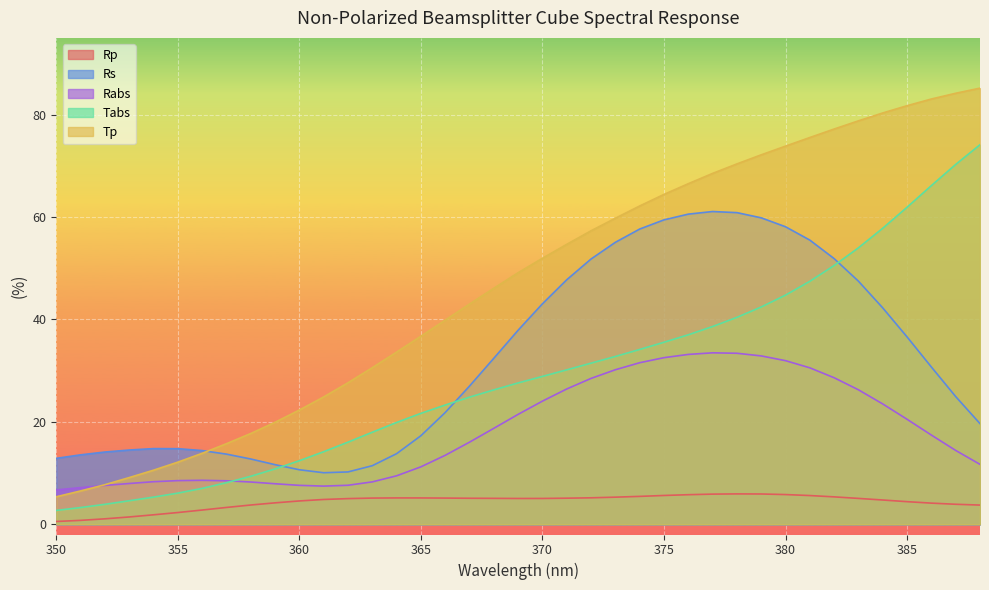

What is the difference between the Rp values at 375 and 350?

5.1